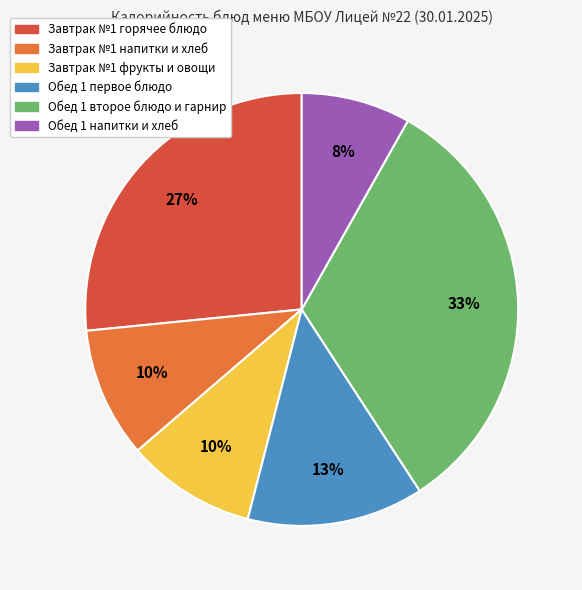

To the nearest percent, what is the average slice percentage?

17%